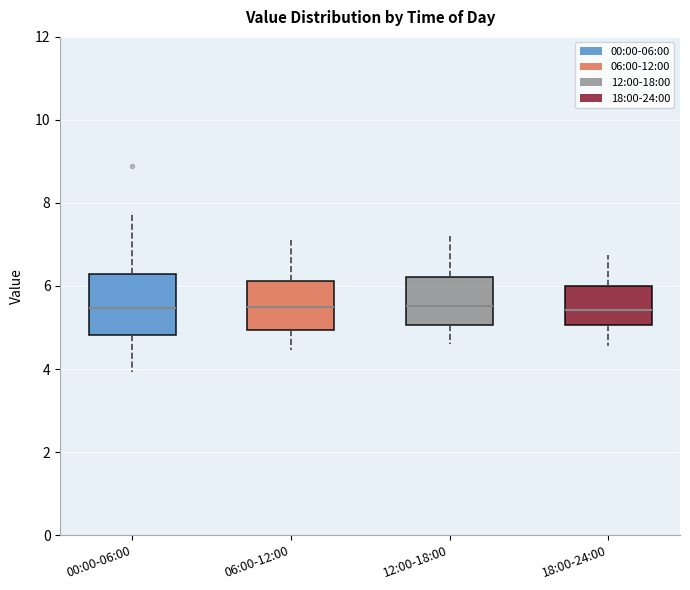

Which box is the tallest, from its lower edge to its upper edge?

00:00-06:00